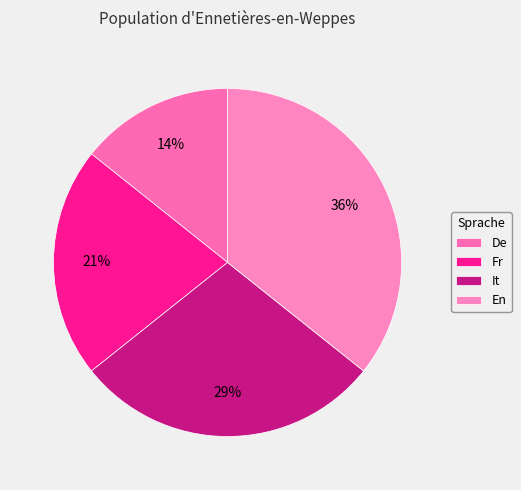

To the nearest percent, what portion does En represent?

36%